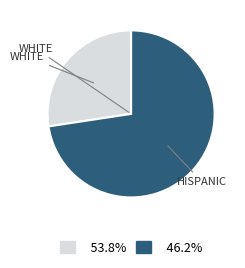

Is there any slice that represents more than half of the pie?

Yes